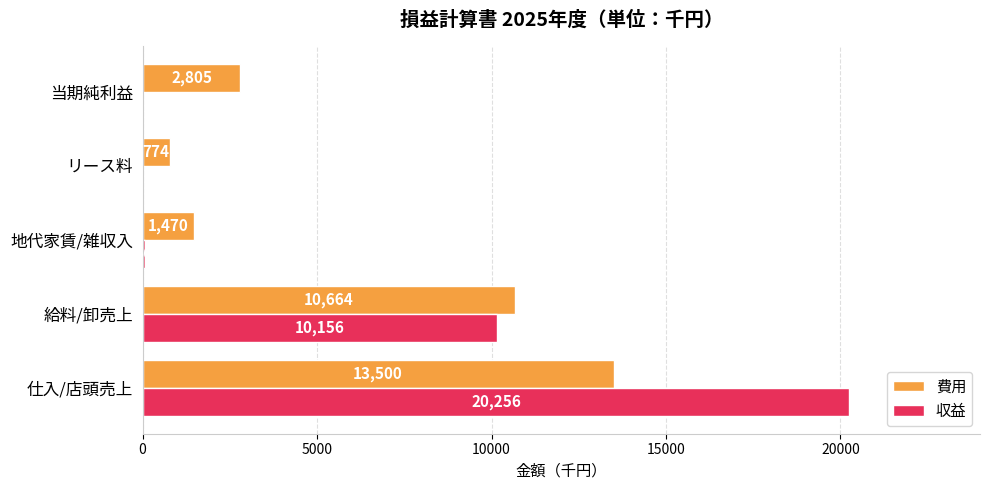

True or false: 費用 has a value of 1470 at 地代家賃/雑収入.

True